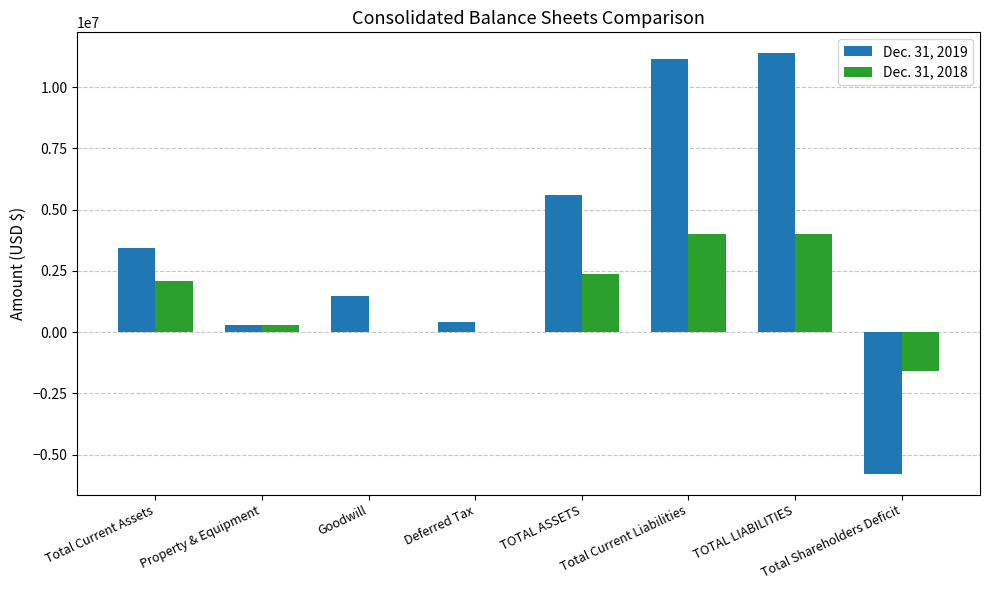

What is the sum of the Dec. 31, 2019 values at Total Current Assets and Total Shareholders Deficit?

-2331918